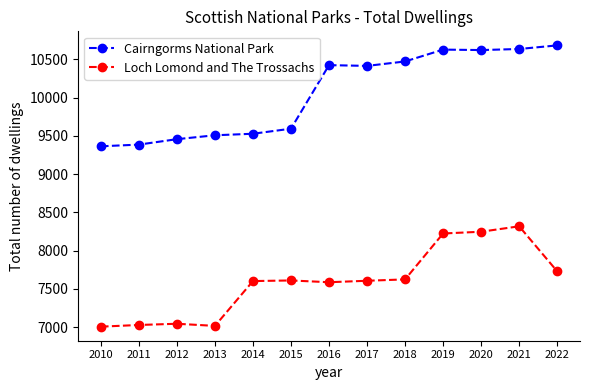

True or false: Cairngorms National Park and Loch Lomond and The Trossachs intersect in this chart.

False